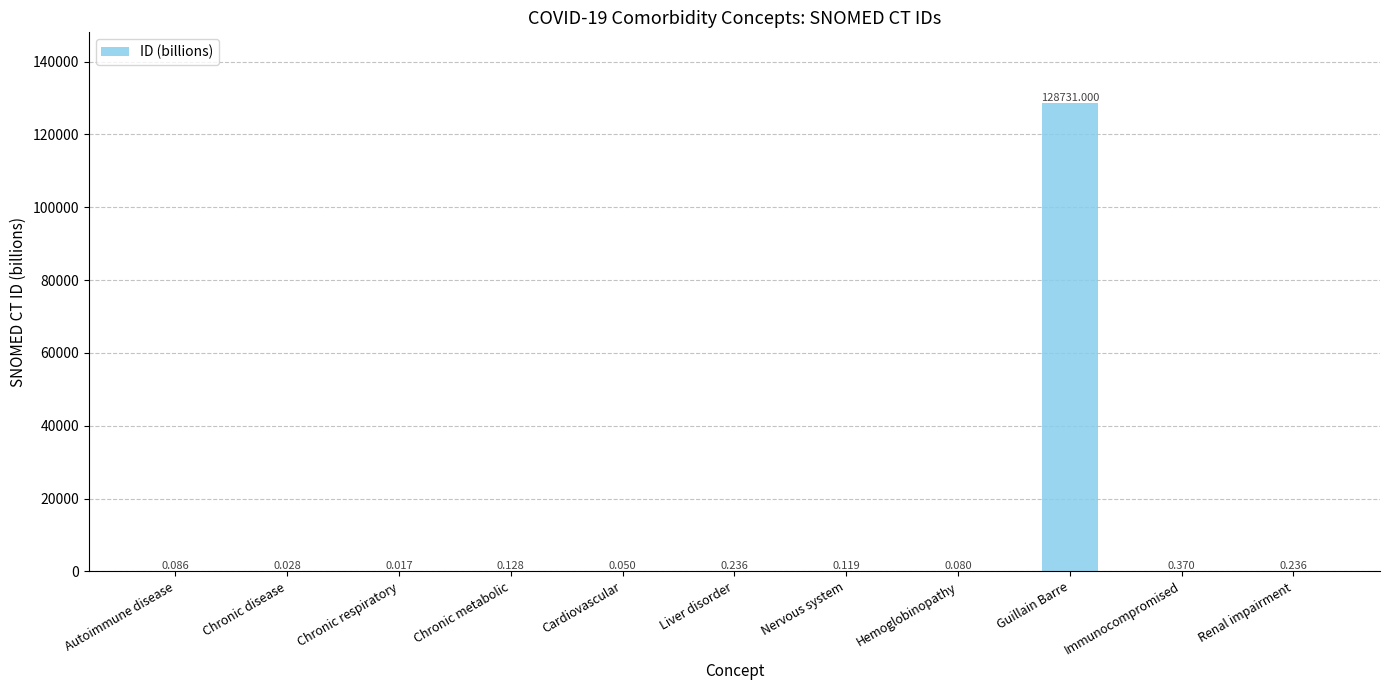

Which has a higher value, Hemoglobinopathy or Immunocompromised?

Immunocompromised